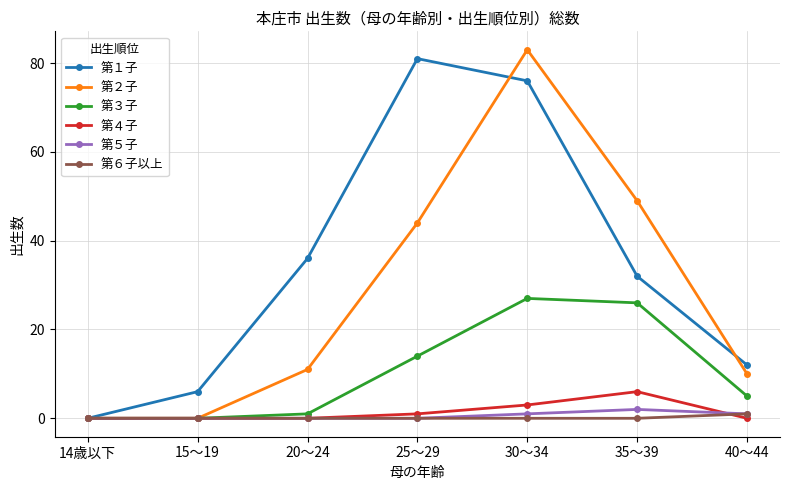

Which series has the largest total across all categories?

第１子